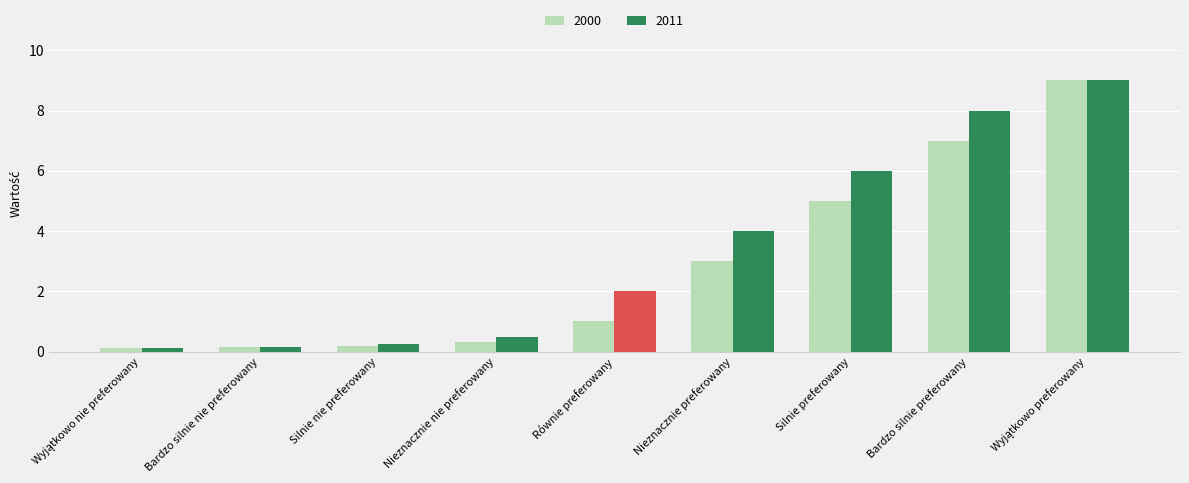

Rank the series by their average value, from highest to lowest.

2011, 2000